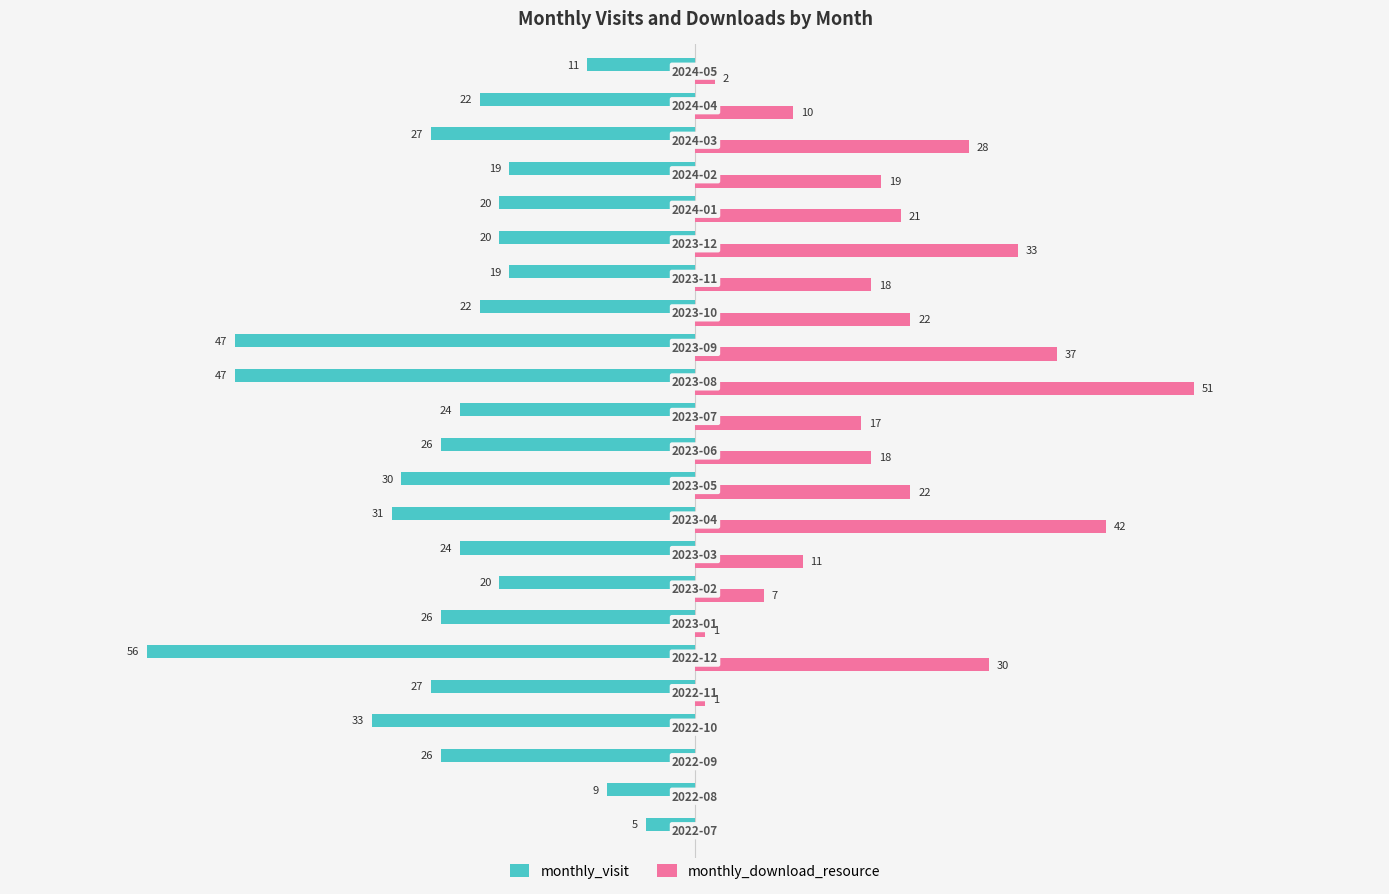

Which series has the largest total across all categories?

monthly_download_resource